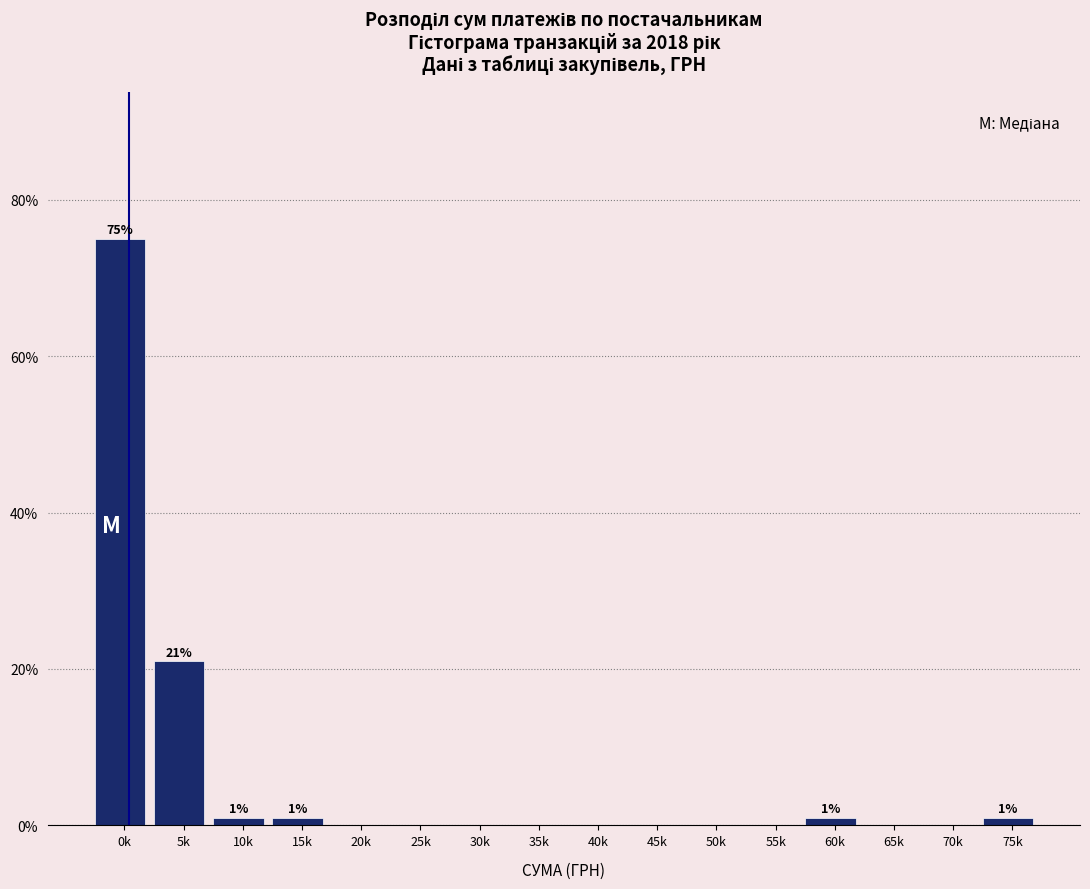

Reading left to right, transcribe all the data shown in this chart.

0k=75	5k=21	10k=1	15k=1	20k=0	25k=0	30k=0	35k=0	40k=0	45k=0	50k=0	55k=0	60k=1	65k=0	70k=0	75k=1